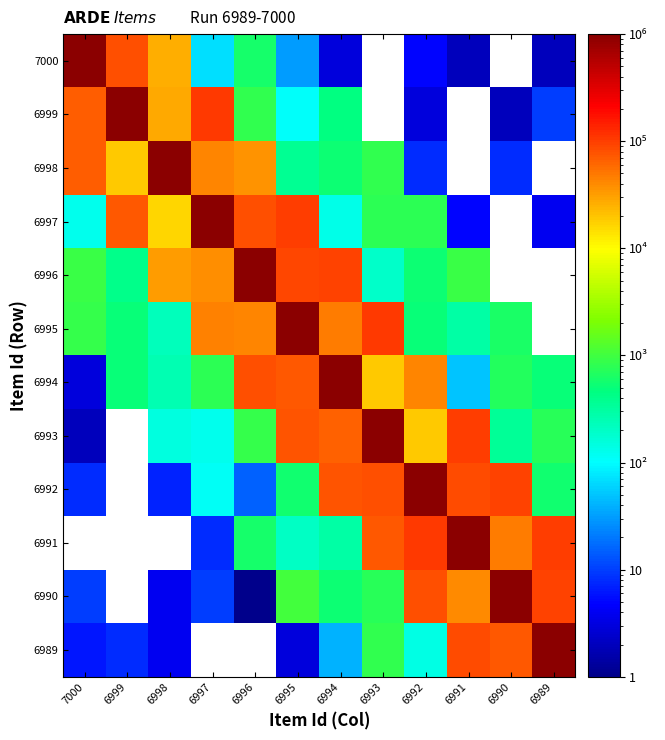

What is the maximum value shown in the chart?

1000000.0